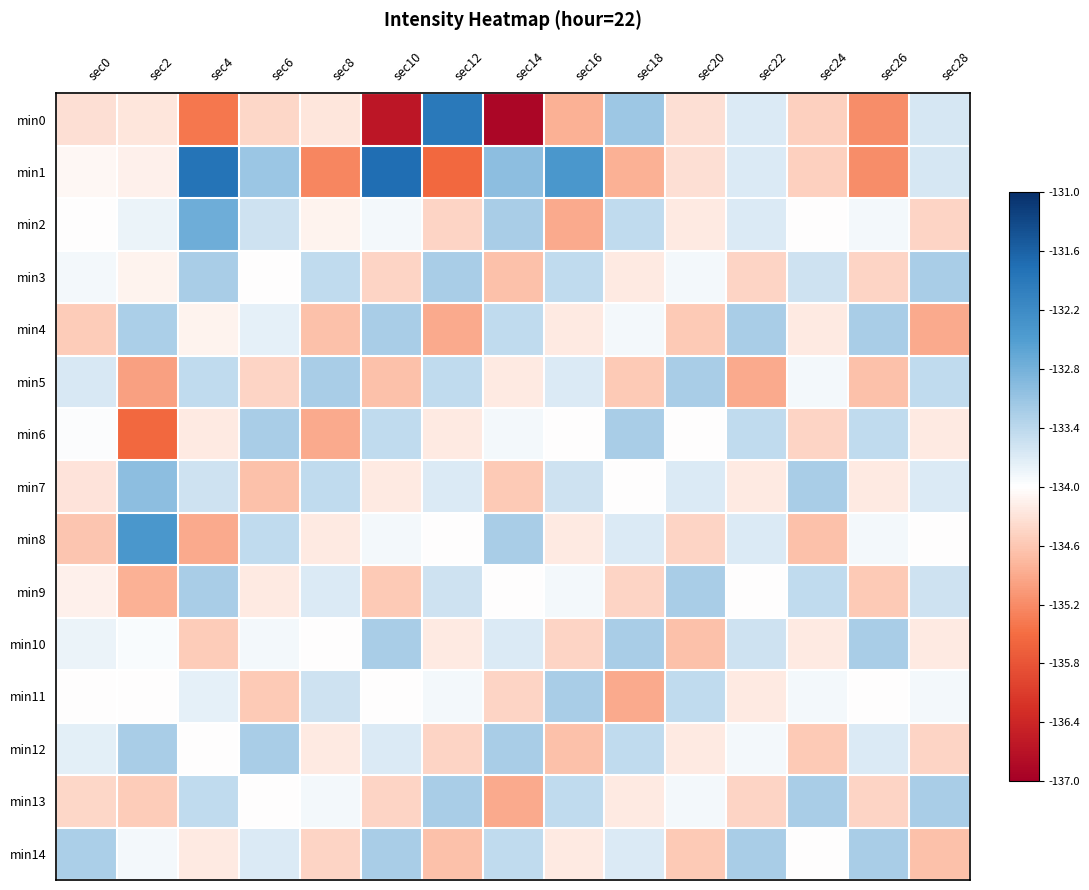

Reading left to right, transcribe all the data shown in this chart.

min0: sec0=-0.1	sec2=-0.1	sec4=-0.5	sec6=-0.1	sec8=-0.1	sec10=-0.9	sec12=0.7	sec14=-1.0	sec16=-0.3	sec18=0.3	sec20=-0.1	sec22=0.1	sec24=-0.2	sec26=-0.4	sec28=0.1
min1: sec0=-0.0	sec2=-0.0	sec4=0.7	sec6=0.3	sec8=-0.4	sec10=0.8	sec12=-0.5	sec14=0.3	sec16=0.5	sec18=-0.3	sec20=-0.1	sec22=0.1	sec24=-0.2	sec26=-0.4	sec28=0.1
min2: sec0=-0.0	sec2=0.1	sec4=0.4	sec6=0.1	sec8=-0.0	sec10=0.0	sec12=-0.2	sec14=0.3	sec16=-0.3	sec18=0.2	sec20=-0.1	sec22=0.1	sec24=-0.0	sec26=0.0	sec28=-0.2
min3: sec0=0.0	sec2=-0.0	sec4=0.3	sec6=-0.0	sec8=0.2	sec10=-0.2	sec12=0.3	sec14=-0.2	sec16=0.2	sec18=-0.1	sec20=0.0	sec22=-0.2	sec24=0.1	sec26=-0.2	sec28=0.3
min4: sec0=-0.2	sec2=0.2	sec4=-0.0	sec6=0.1	sec8=-0.2	sec10=0.3	sec12=-0.3	sec14=0.2	sec16=-0.1	sec18=0.0	sec20=-0.2	sec22=0.3	sec24=-0.1	sec26=0.3	sec28=-0.3
min5: sec0=0.1	sec2=-0.3	sec4=0.2	sec6=-0.2	sec8=0.3	sec10=-0.2	sec12=0.2	sec14=-0.1	sec16=0.1	sec18=-0.2	sec20=0.3	sec22=-0.3	sec24=0.0	sec26=-0.2	sec28=0.2
min6: sec0=0.0	sec2=-0.5	sec4=-0.1	sec6=0.3	sec8=-0.3	sec10=0.2	sec12=-0.1	sec14=0.0	sec16=-0.0	sec18=0.3	sec20=-0.0	sec22=0.2	sec24=-0.2	sec26=0.2	sec28=-0.1
min7: sec0=-0.1	sec2=0.3	sec4=0.1	sec6=-0.2	sec8=0.2	sec10=-0.1	sec12=0.1	sec14=-0.2	sec16=0.1	sec18=-0.0	sec20=0.1	sec22=-0.1	sec24=0.3	sec26=-0.1	sec28=0.1
min8: sec0=-0.2	sec2=0.5	sec4=-0.3	sec6=0.2	sec8=-0.1	sec10=0.0	sec12=-0.0	sec14=0.3	sec16=-0.1	sec18=0.1	sec20=-0.2	sec22=0.1	sec24=-0.2	sec26=0.0	sec28=-0.0
min9: sec0=-0.0	sec2=-0.3	sec4=0.3	sec6=-0.1	sec8=0.1	sec10=-0.2	sec12=0.1	sec14=-0.0	sec16=0.0	sec18=-0.2	sec20=0.3	sec22=-0.0	sec24=0.2	sec26=-0.2	sec28=0.1
min10: sec0=0.1	sec2=0.0	sec4=-0.2	sec6=0.0	sec8=-0.0	sec10=0.3	sec12=-0.1	sec14=0.1	sec16=-0.2	sec18=0.3	sec20=-0.2	sec22=0.1	sec24=-0.1	sec26=0.3	sec28=-0.1
min11: sec0=-0.0	sec2=-0.0	sec4=0.1	sec6=-0.2	sec8=0.1	sec10=-0.0	sec12=0.0	sec14=-0.2	sec16=0.3	sec18=-0.3	sec20=0.2	sec22=-0.1	sec24=0.0	sec26=-0.0	sec28=0.0
min12: sec0=0.1	sec2=0.3	sec4=-0.0	sec6=0.3	sec8=-0.1	sec10=0.1	sec12=-0.2	sec14=0.3	sec16=-0.2	sec18=0.2	sec20=-0.1	sec22=0.0	sec24=-0.2	sec26=0.1	sec28=-0.2
min13: sec0=-0.1	sec2=-0.2	sec4=0.2	sec6=-0.0	sec8=0.0	sec10=-0.2	sec12=0.3	sec14=-0.3	sec16=0.2	sec18=-0.1	sec20=0.0	sec22=-0.2	sec24=0.3	sec26=-0.2	sec28=0.3
min14: sec0=0.2	sec2=0.0	sec4=-0.1	sec6=0.1	sec8=-0.2	sec10=0.3	sec12=-0.2	sec14=0.2	sec16=-0.1	sec18=0.1	sec20=-0.2	sec22=0.3	sec24=-0.0	sec26=0.3	sec28=-0.2